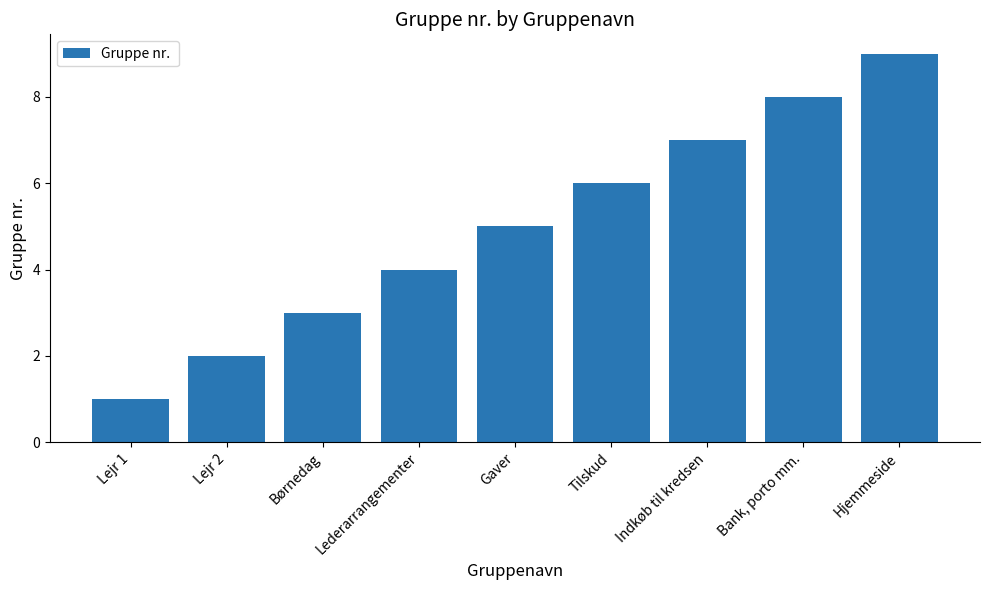

How many distinct data groups are displayed?

1